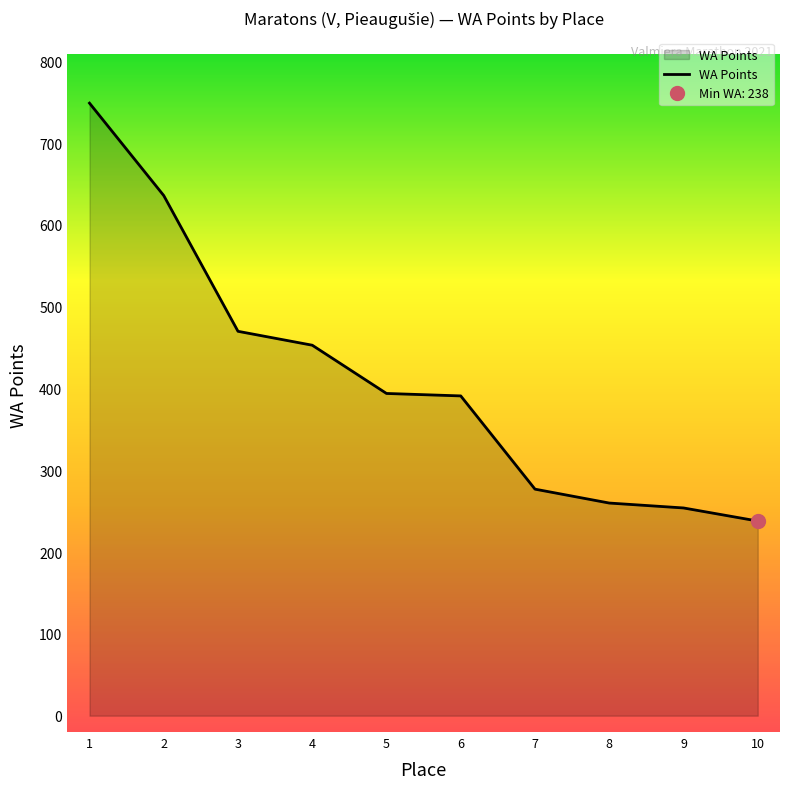

How many lines are shown in the chart?

1